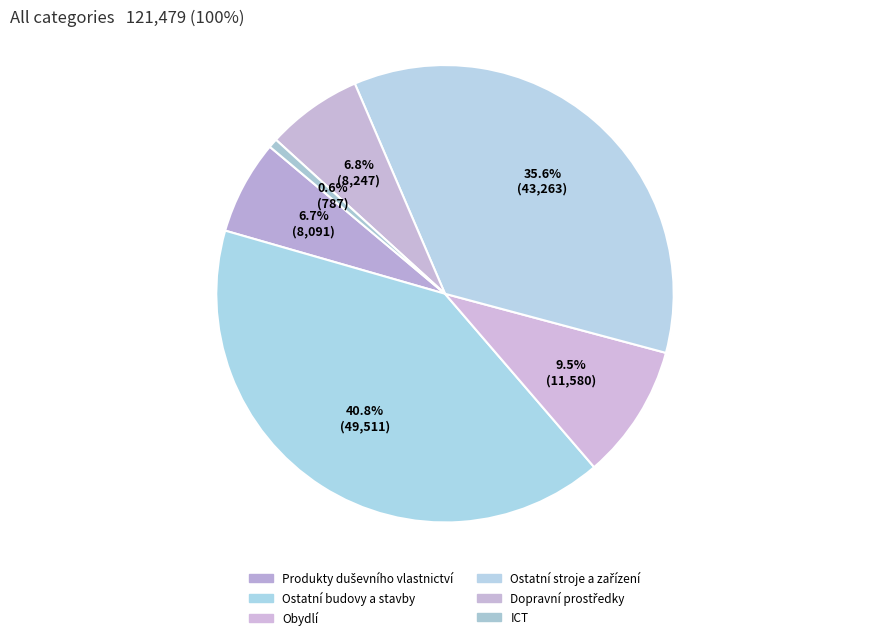

Does Ostatní budovy a stavby represent more than half of the total?

No